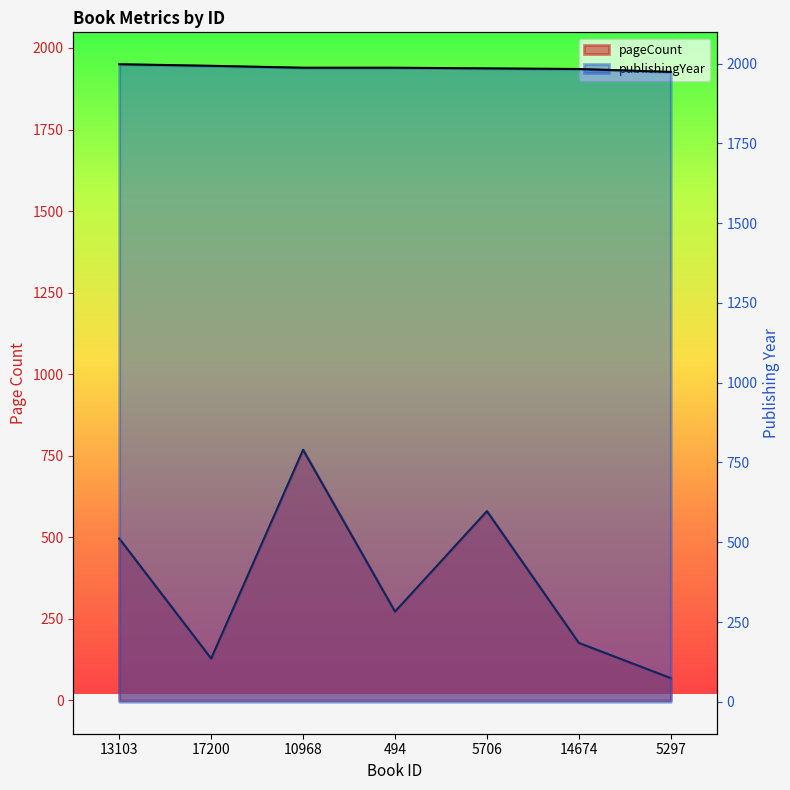

Read the publishingYear value at 13103.

1998